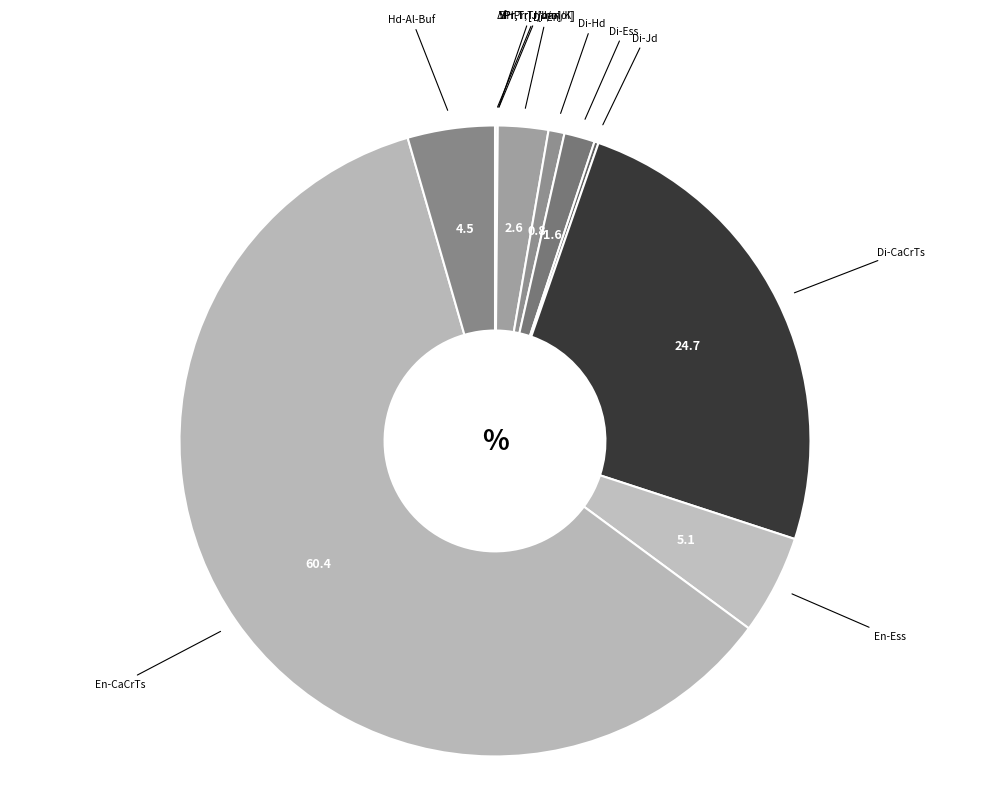

Which slice is the largest?

En-CaCrTs